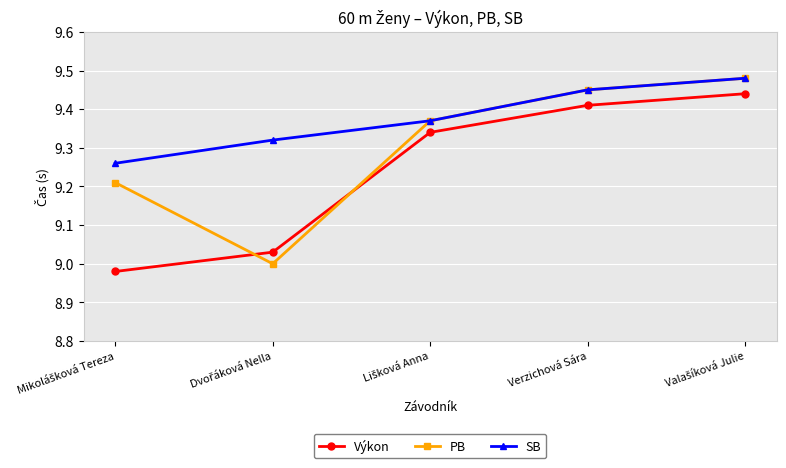

How many interior local valleys does the PB series have?

1